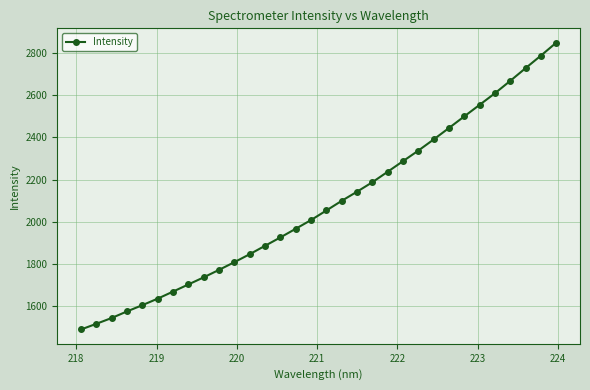

Reading left to right, what are all the values shown in this chart?

1487.7	1514.6	1542.3	1573.6	1603.2	1634.2	1667.7	1701.6	1735.5	1771.0	1807.5	1845.5	1885.3	1925.2	1966.2	2007.7	2053.1	2098.9	2142.3	2187.3	2237.1	2287.4	2337.6	2390.5	2445.0	2500.1	2554.9	2609.9	2668.8	2729.1	2788.6	2850.0